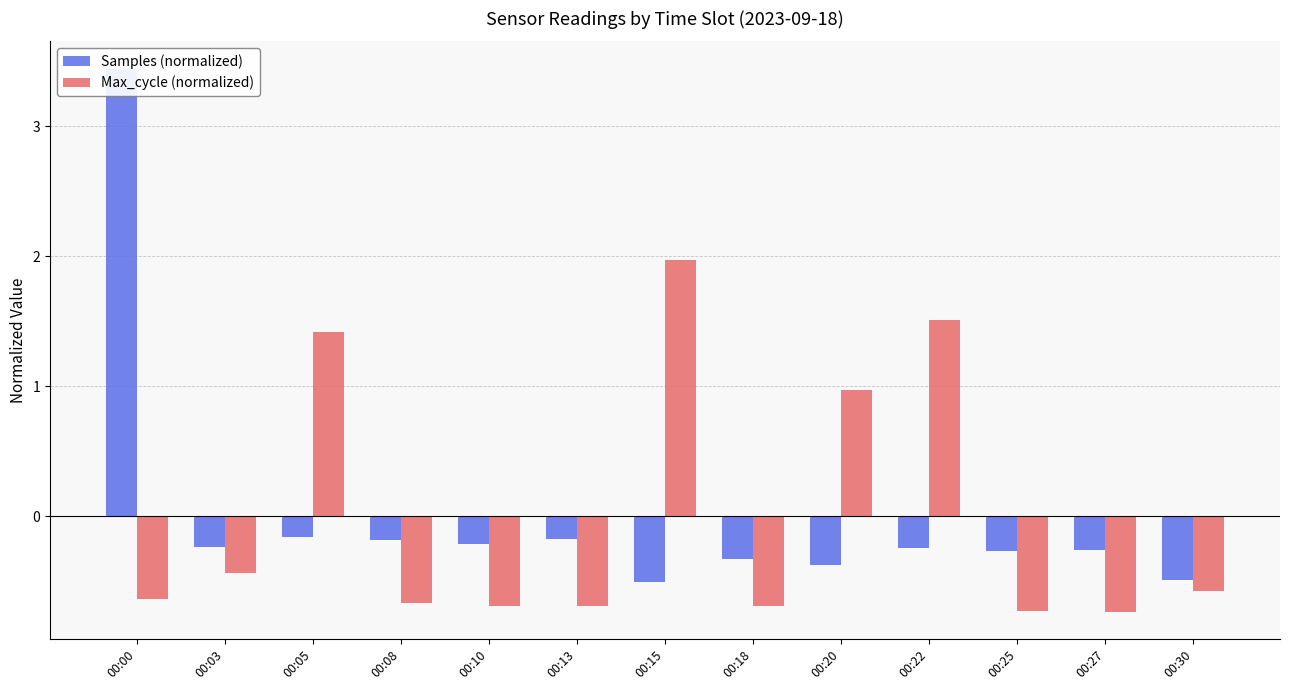

Rank the series by their maximum value, from highest to lowest.

Samples (normalized), Max_cycle (normalized)